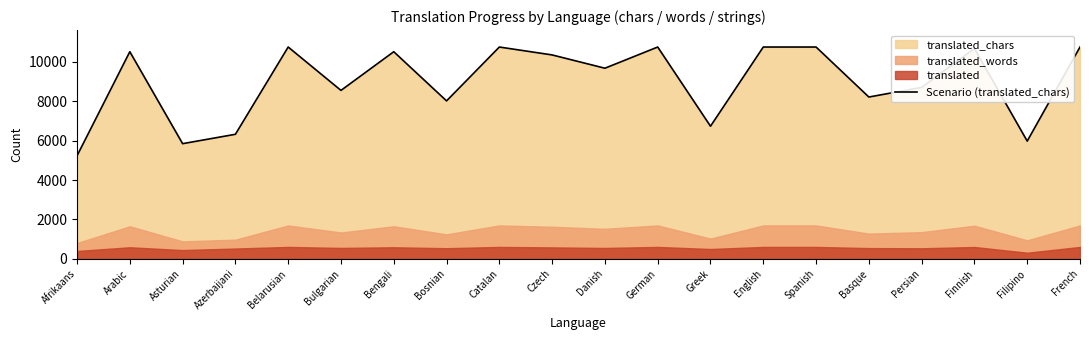

How many interior local peaks (higher than both neighbors) does the data have?

6